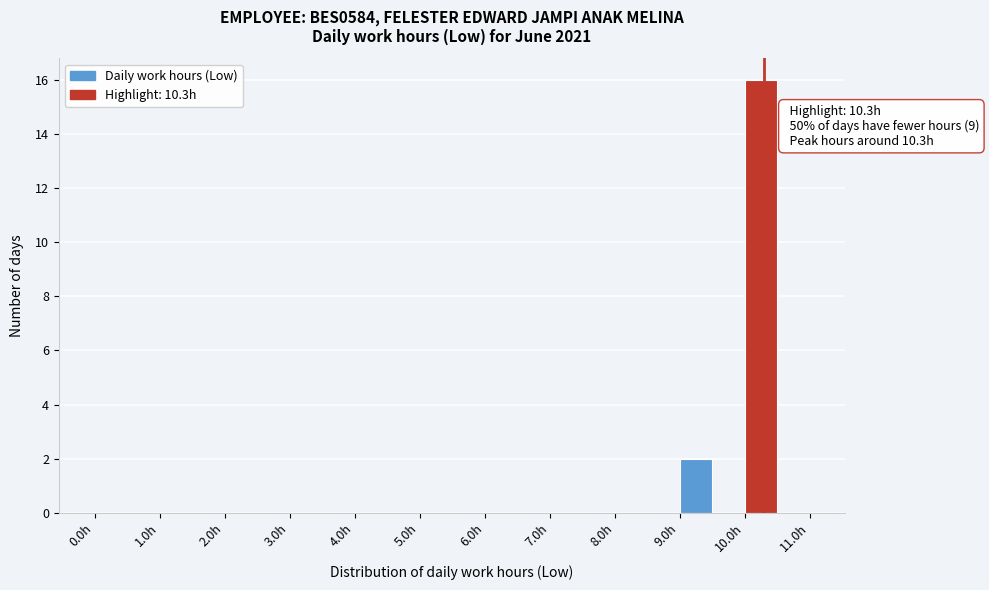

Which range on the x-axis has the tallest bar?

10.0 to 10.5